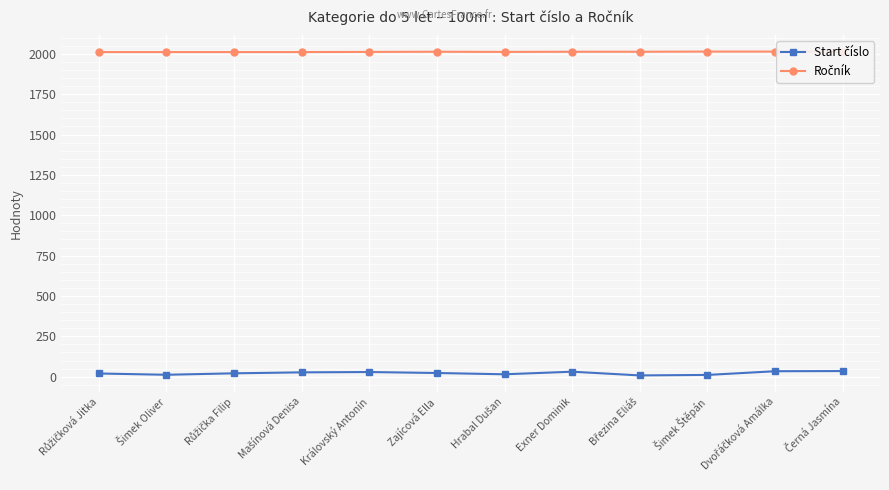

List the labels in order of Ročník value, largest first.

Šimek Štěpán, Dvořáčková Amálka, Zajícová Ella, Exner Dominik, Březina Eliáš, Černá Jasmína, Královský Antonín, Hrabal Dušan, Růžičková Jitka, Šimek Oliver, Růžička Filip, Mašínová Denisa